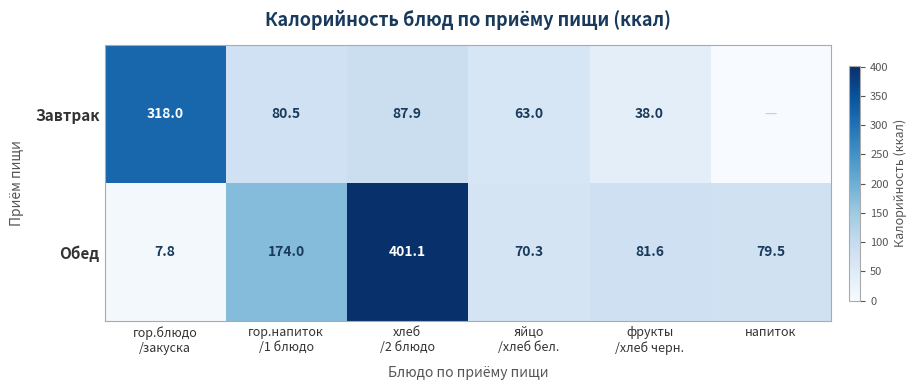

What is the minimum value for Обед?

7.8